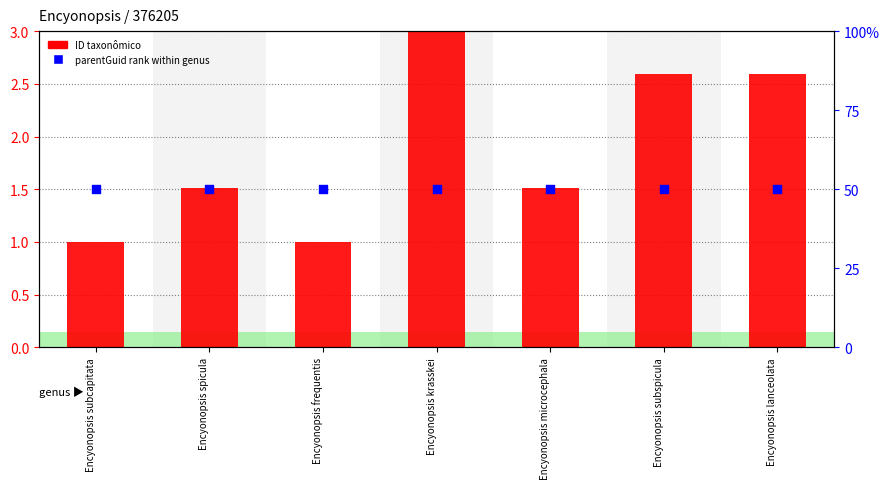

Which series has the largest total across all categories?

parentGuid (rank)